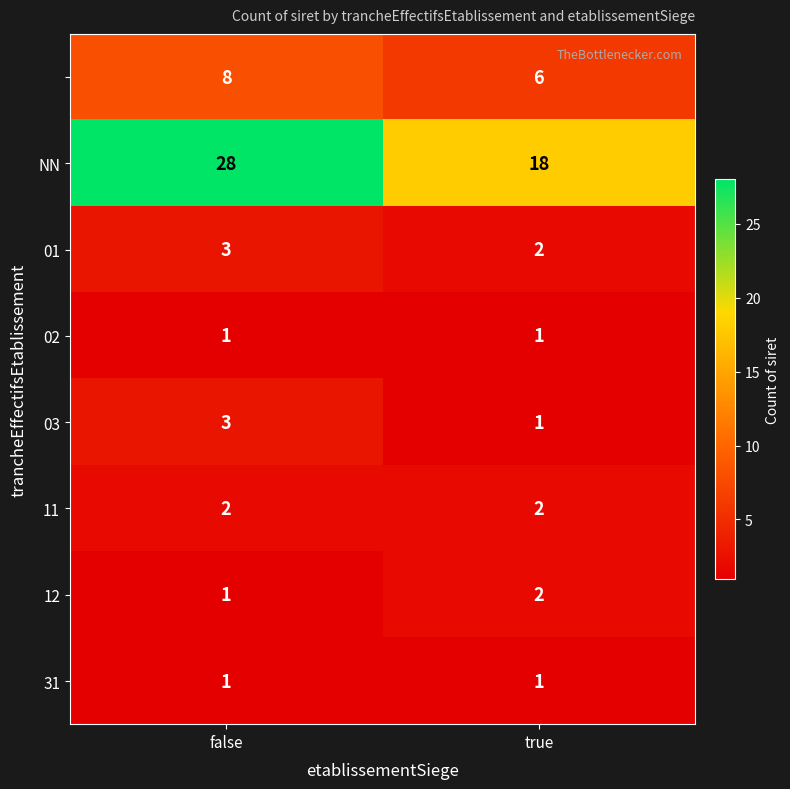

What is the spread (max minus min) of values at false?

27